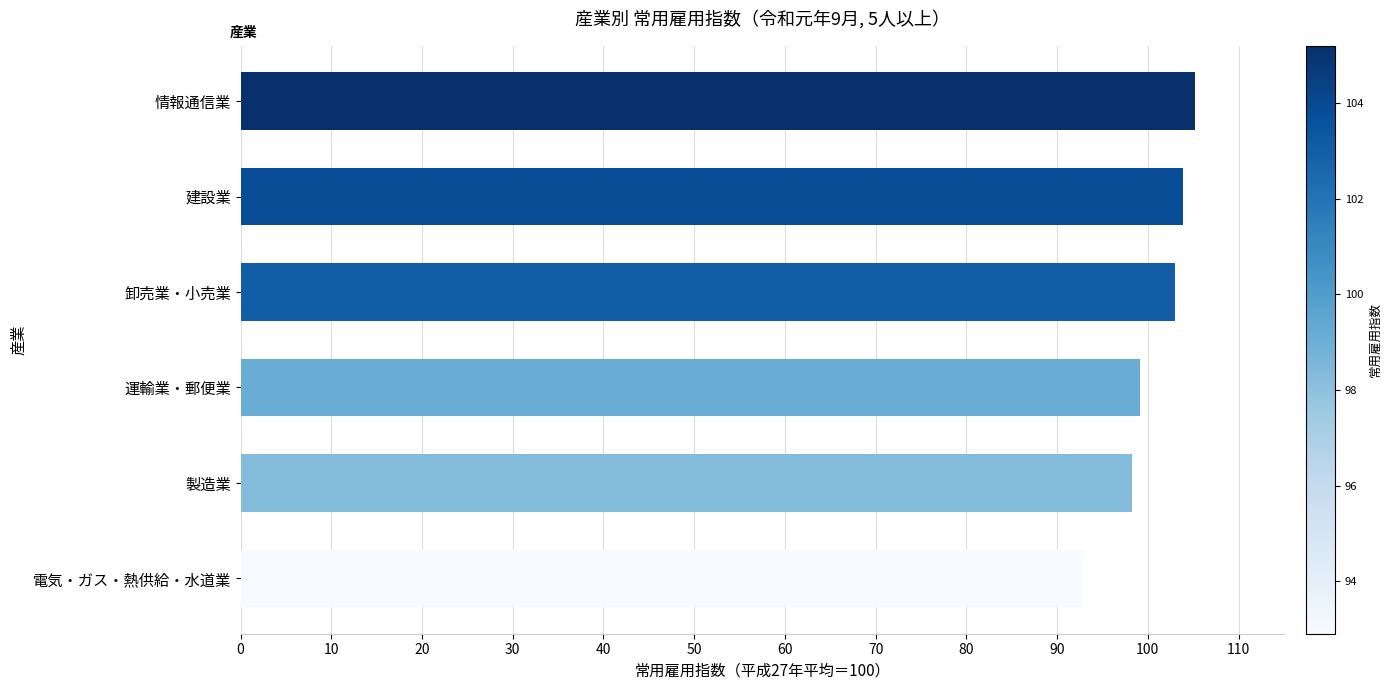

Is it true that the value at 卸売業・小売業 is 103.0?

True